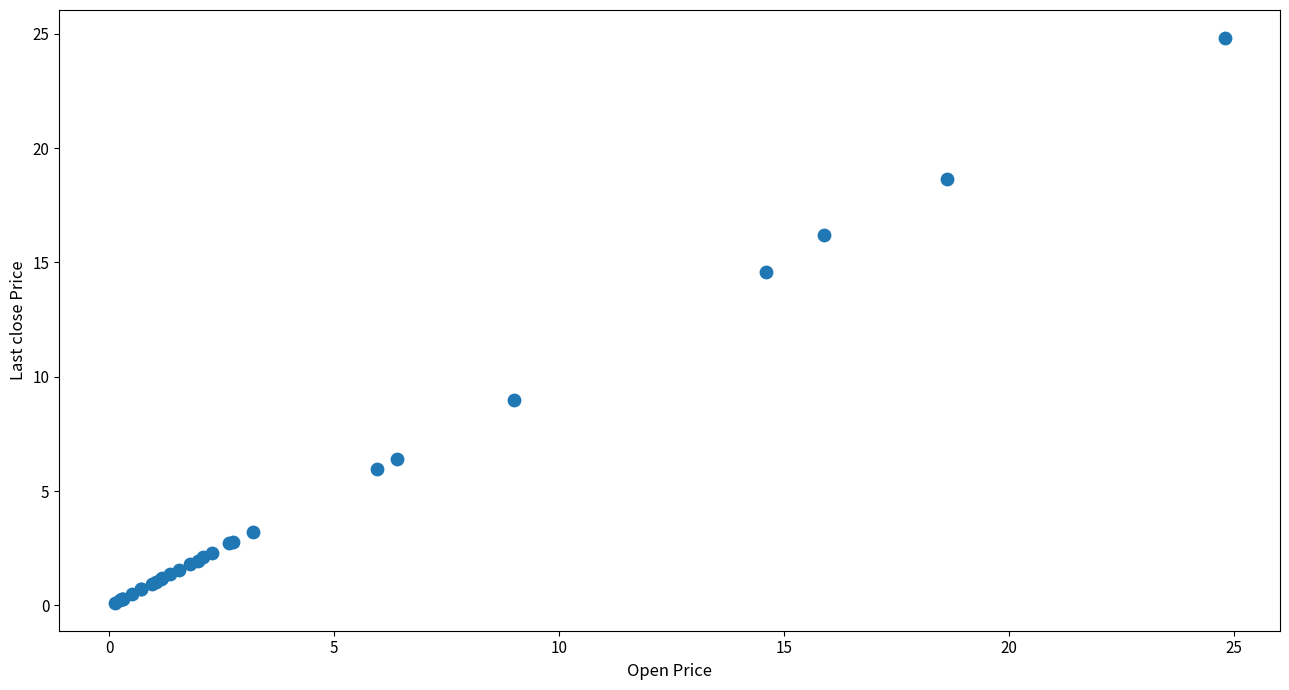

What Y value in the scatter plot is closest to 12?

14.6